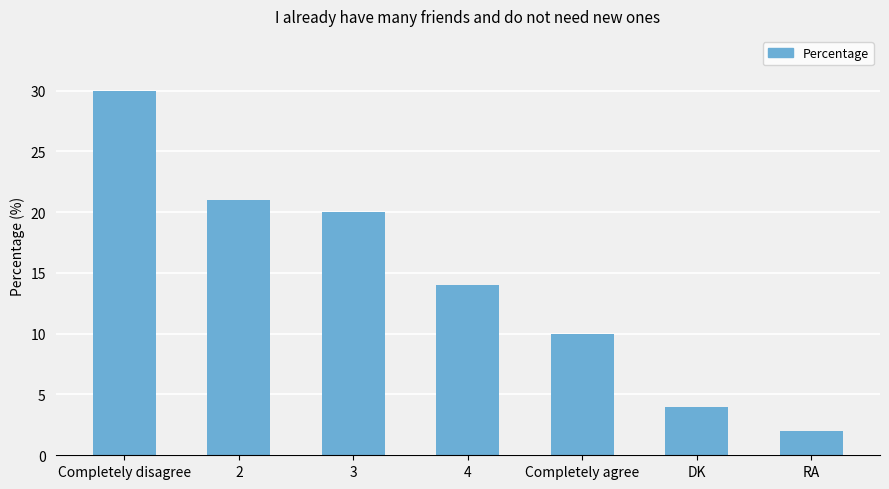

How many bars are there in total?

7